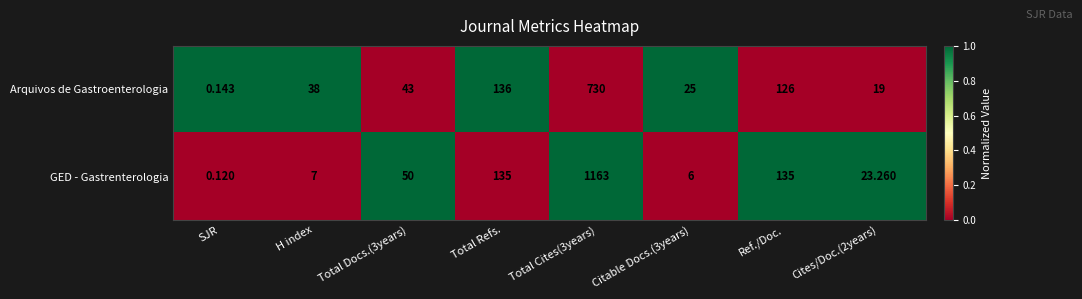

Which category has the lowest value in the GED - Gastrenterologia series?

SJR